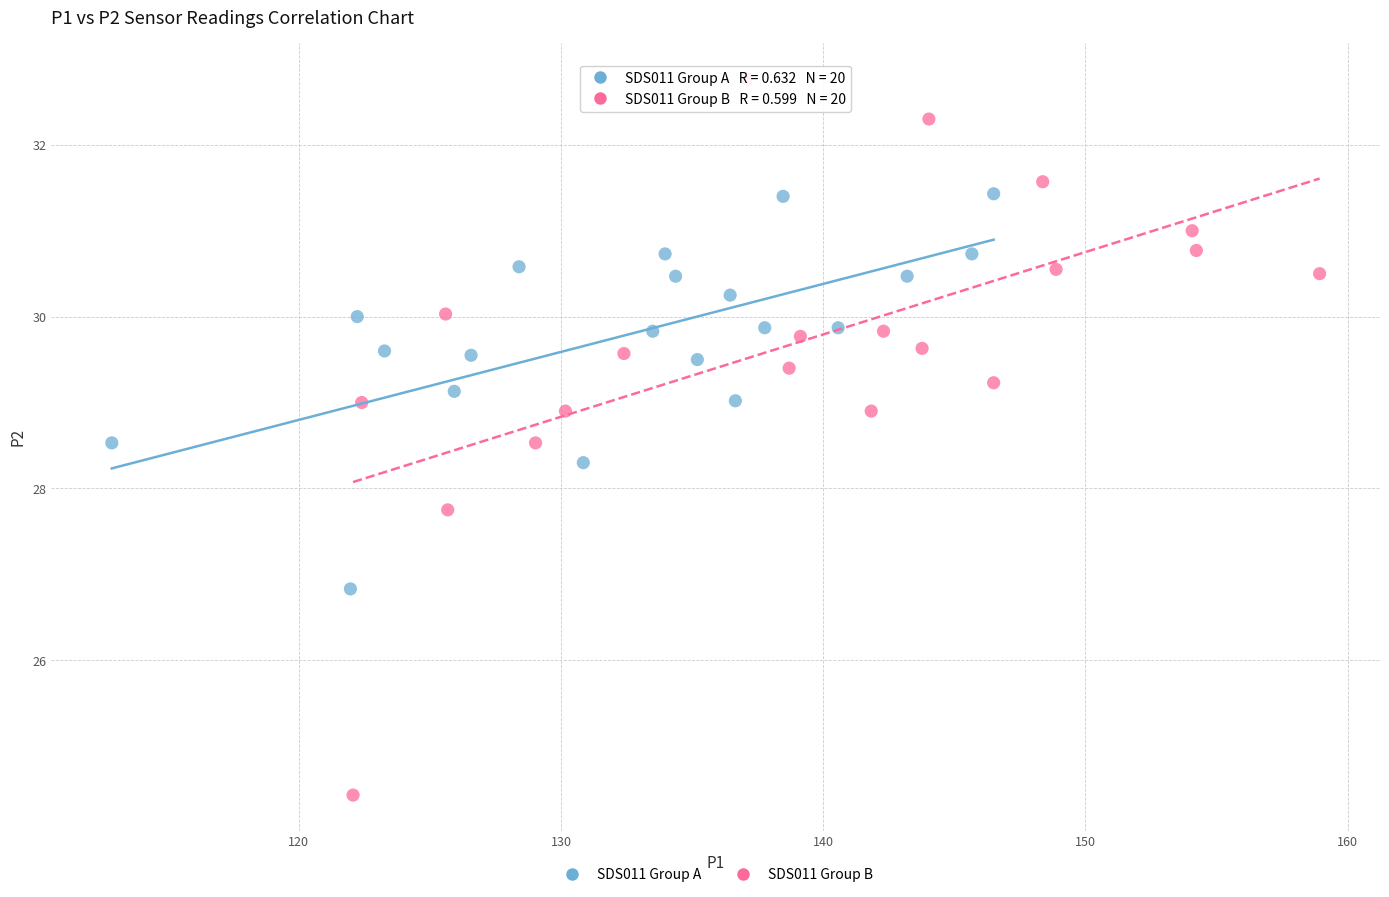

Which series contains the highest Y value?

SDS011 Group B